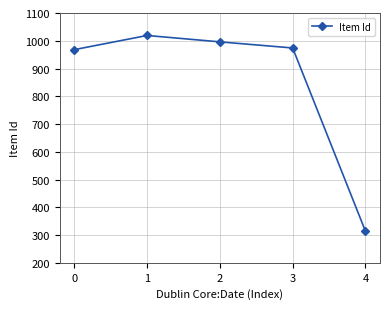

At which label does the data first exceed 974?

1